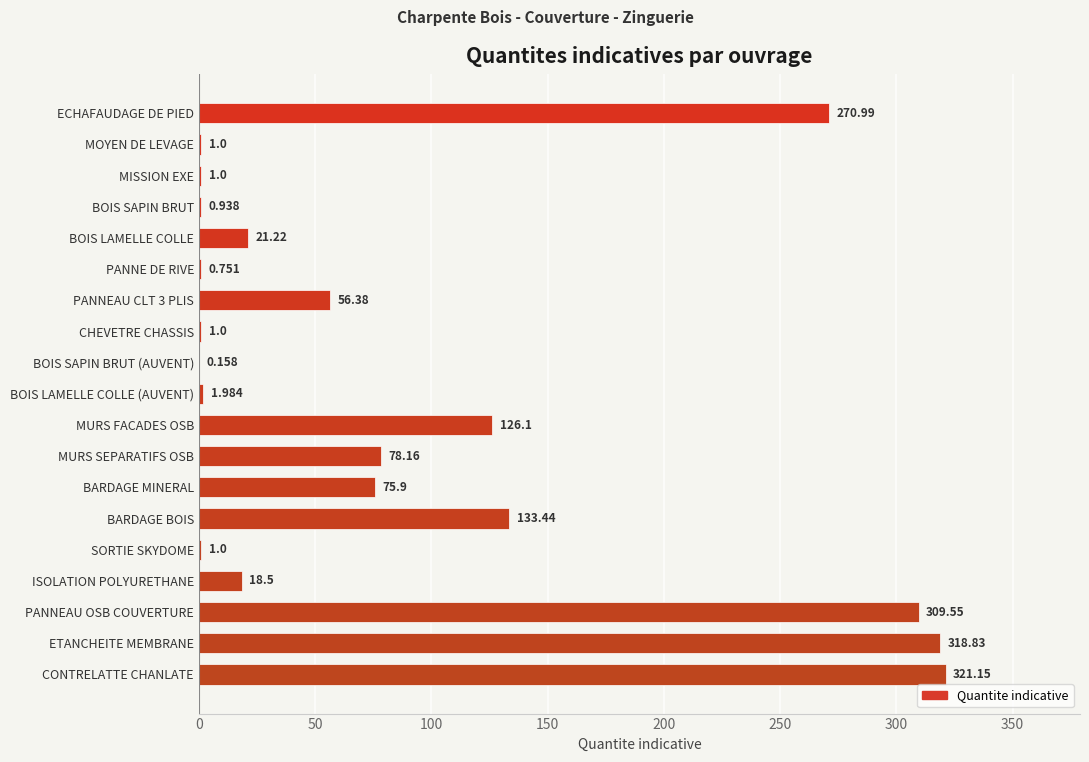

Are the bars horizontal?

Yes